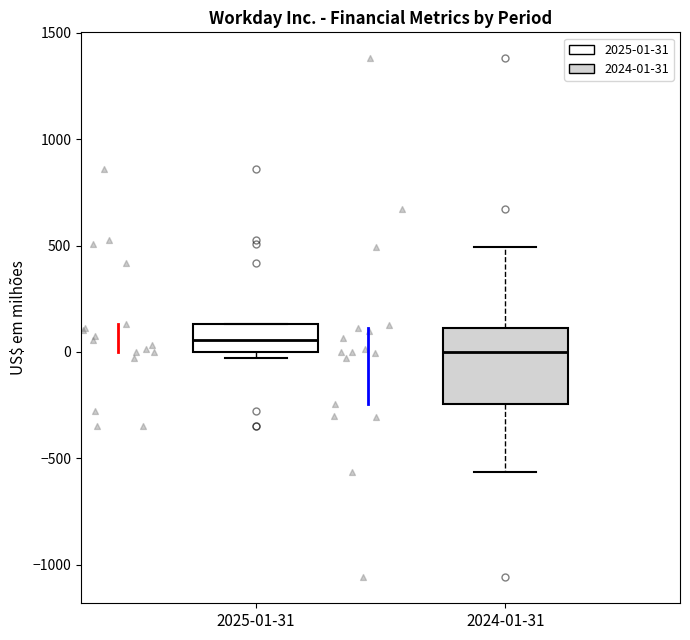

Which box is the tallest, from its lower edge to its upper edge?

2024-01-31